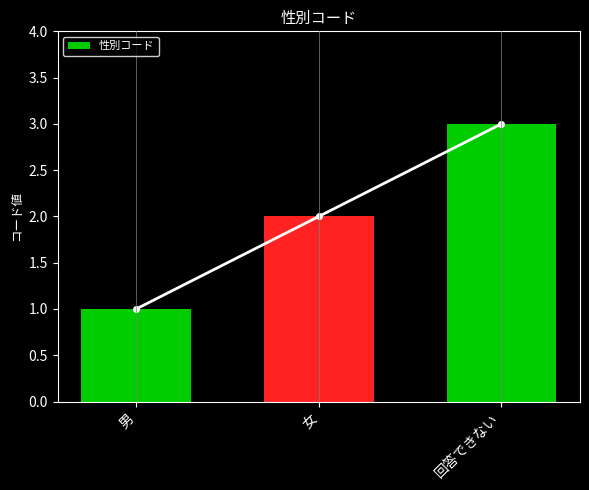

The chart shows a value of 3 at 女. True or false?

False